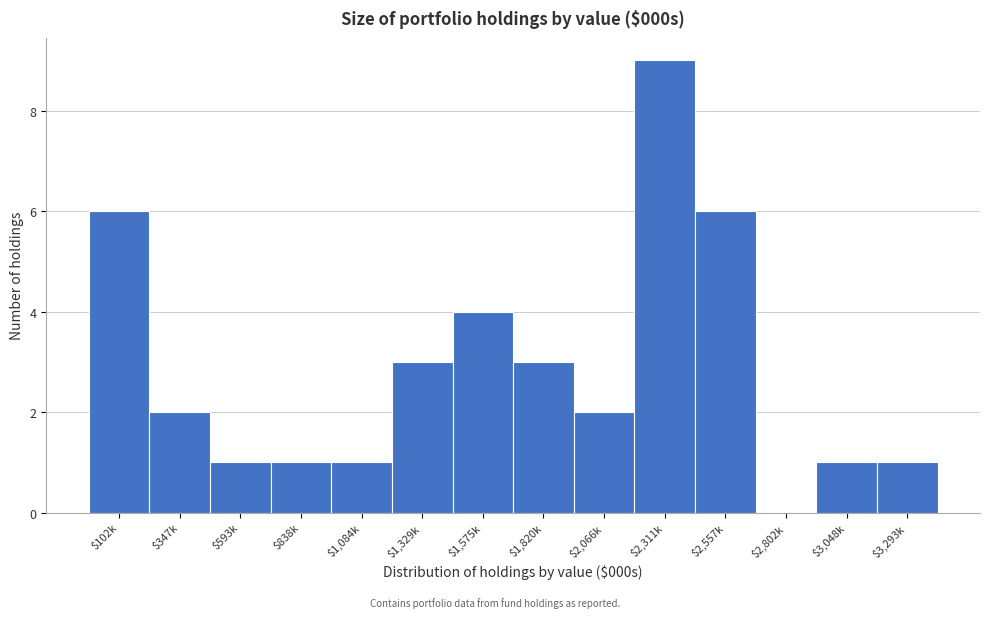

Is it true that the value at $2,802k is 0?

True